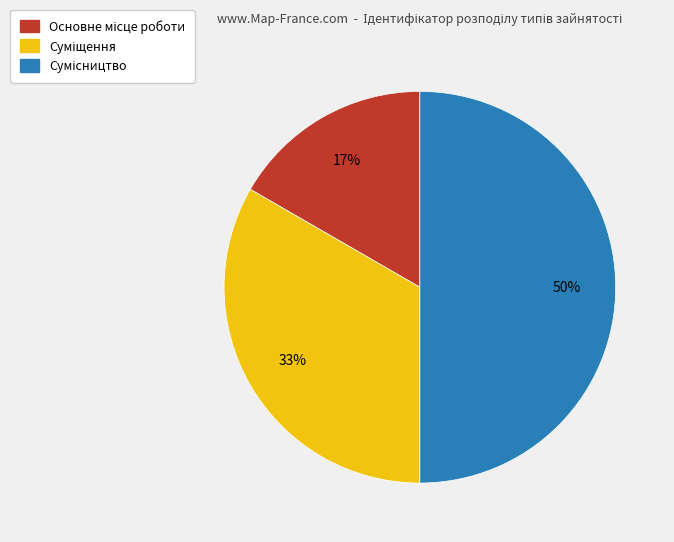

To the nearest percent, what is the average slice percentage?

33%